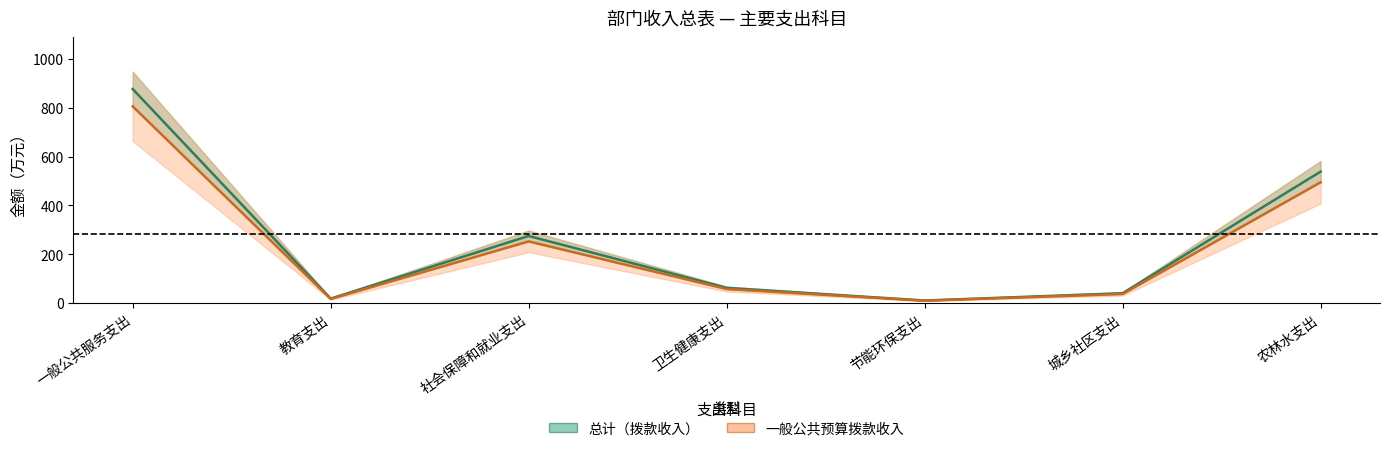

At which category is the sum across all series the highest?

一般公共服务支出